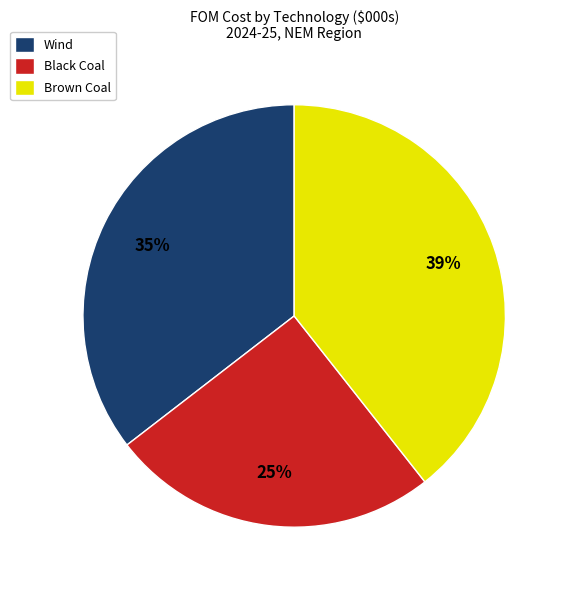

Which slice is the smallest?

Black Coal